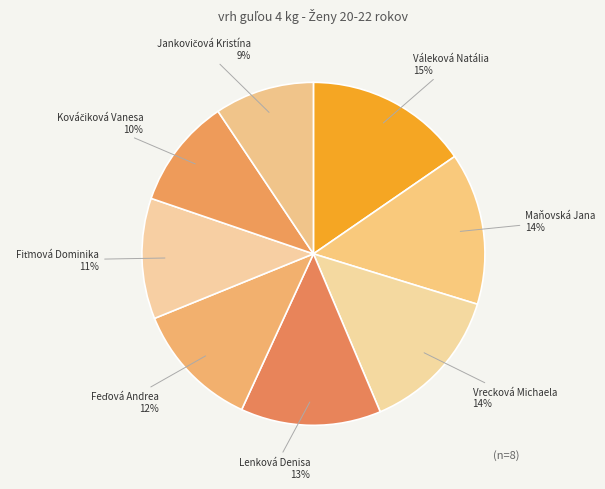

Count the number of slices in the pie.

8